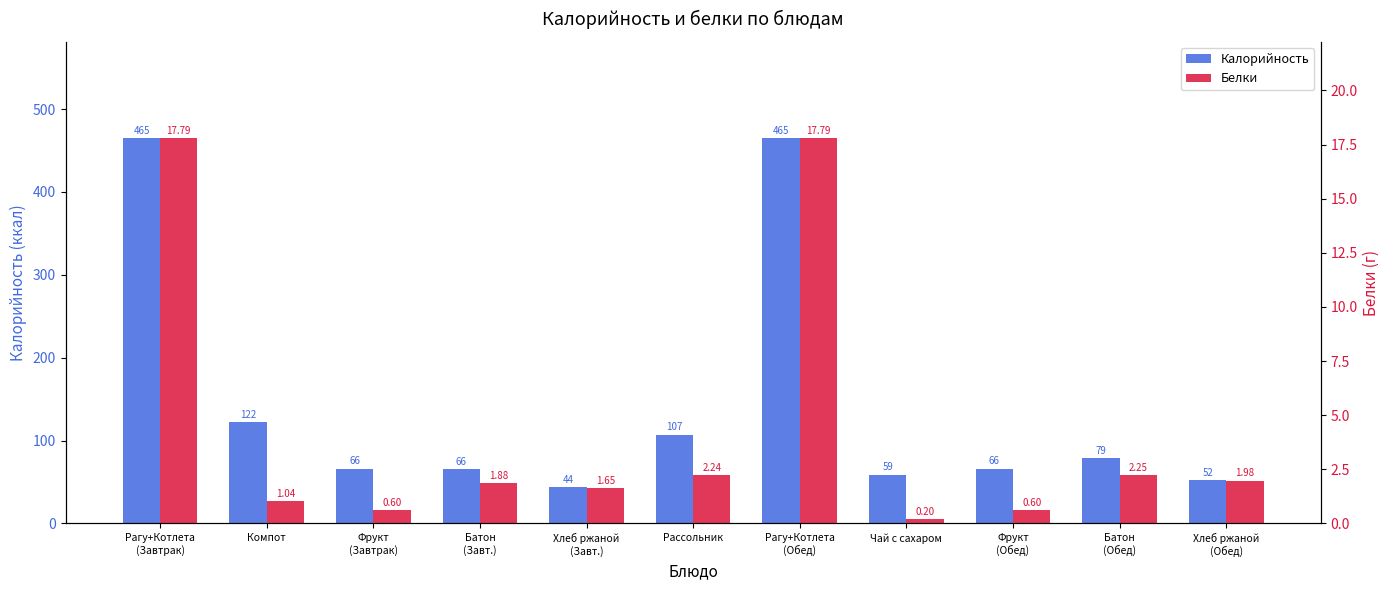

Which series has the widest spread of values?

Калорийность